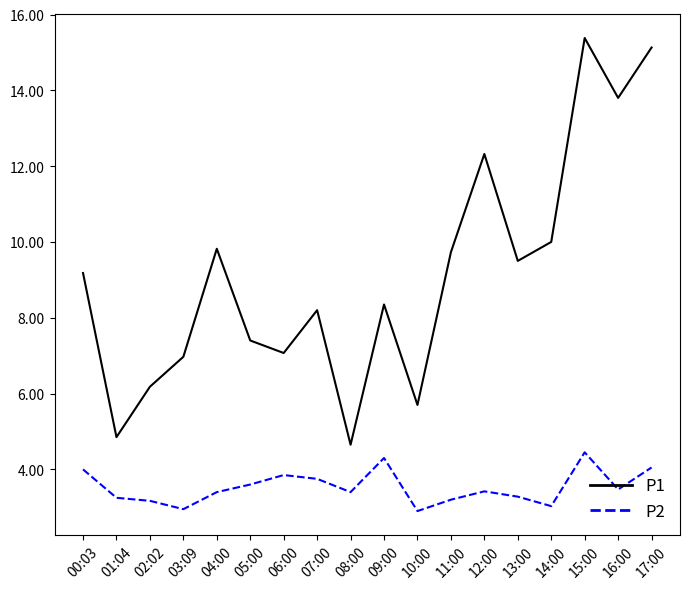

True or false: P1 and P2 cross at least once.

False